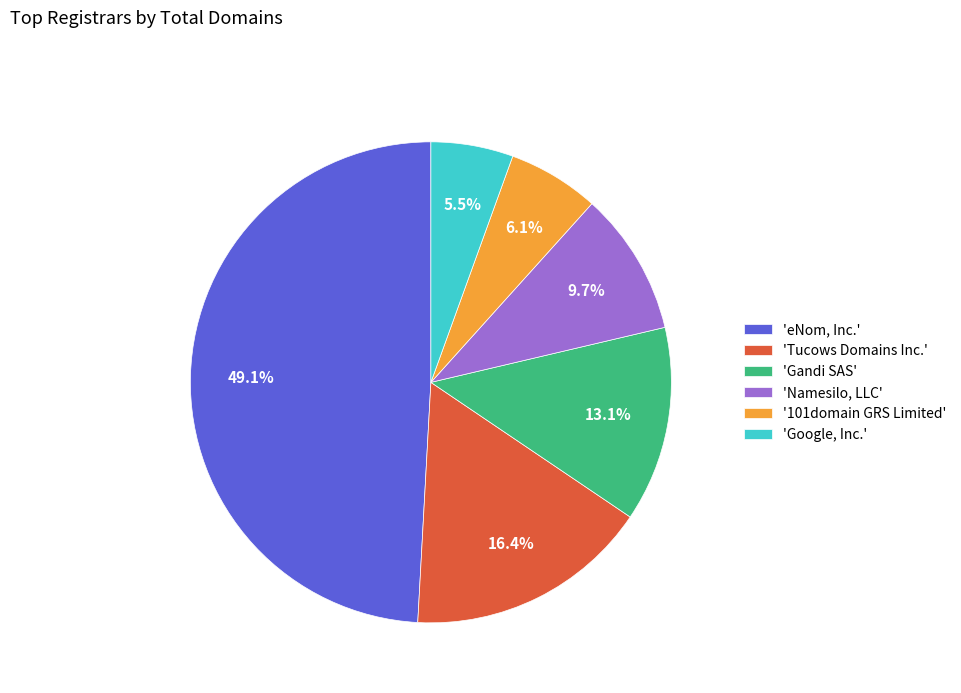

How many segments does this pie chart have?

6